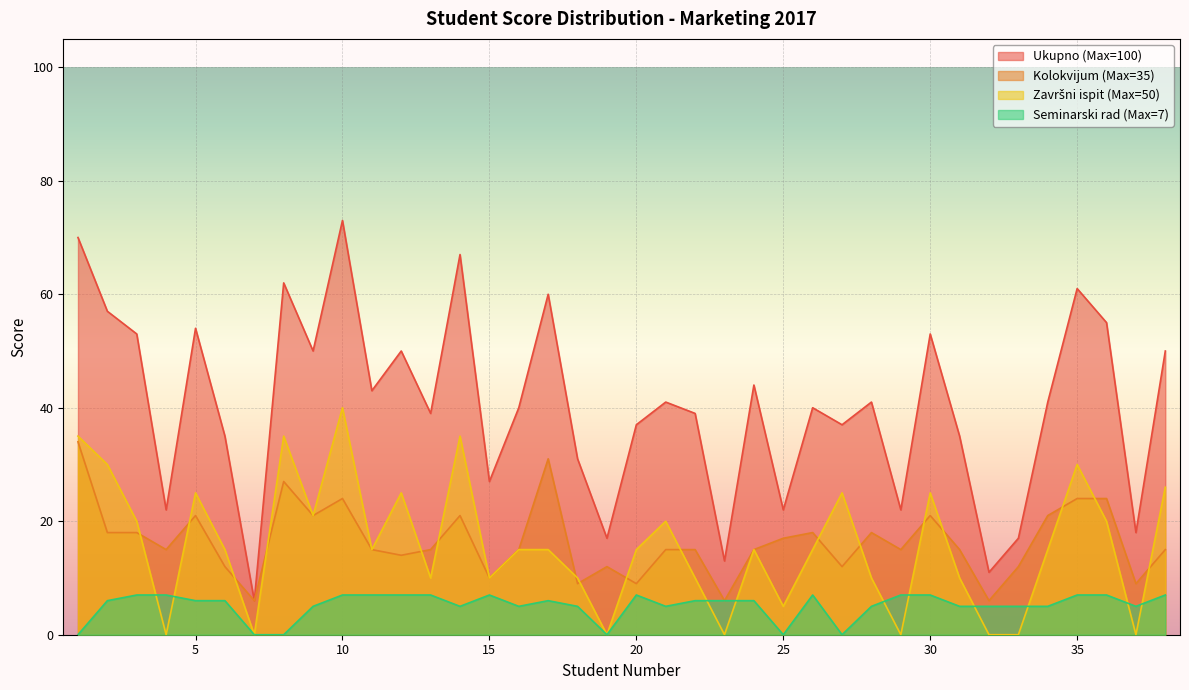

Rank the series by their maximum value, from highest to lowest.

Ukupno (Max=100), Završni ispit (Max=50), Kolokvijum (Max=35), Seminarski rad (Max=7)